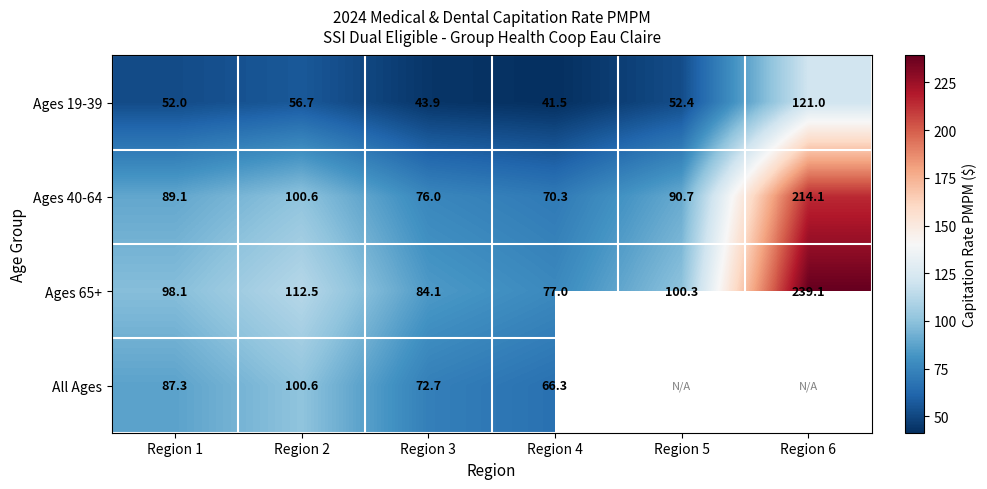

What is the difference between the All Ages values at Region 4 and Region 2?

34.3